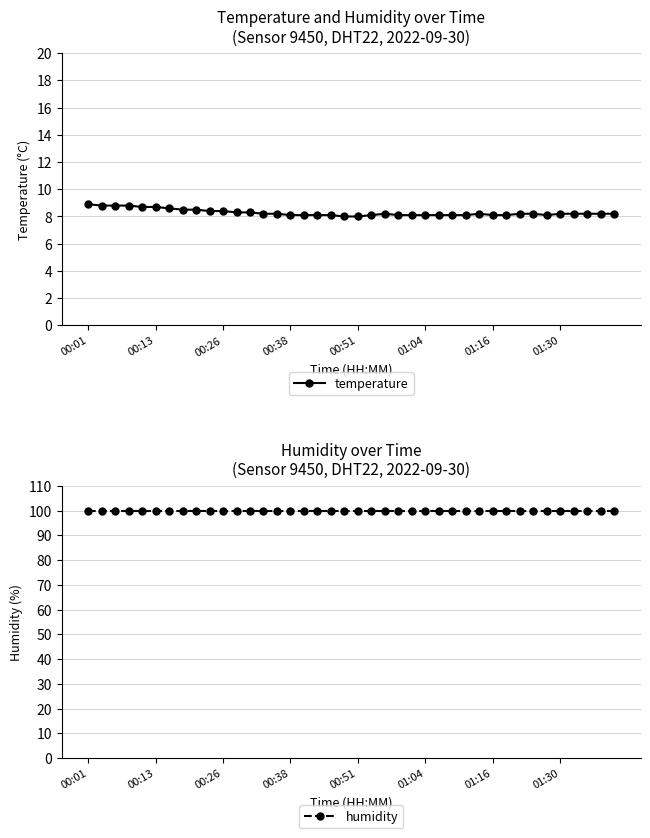

Which series has the largest range (max minus min)?

temperature